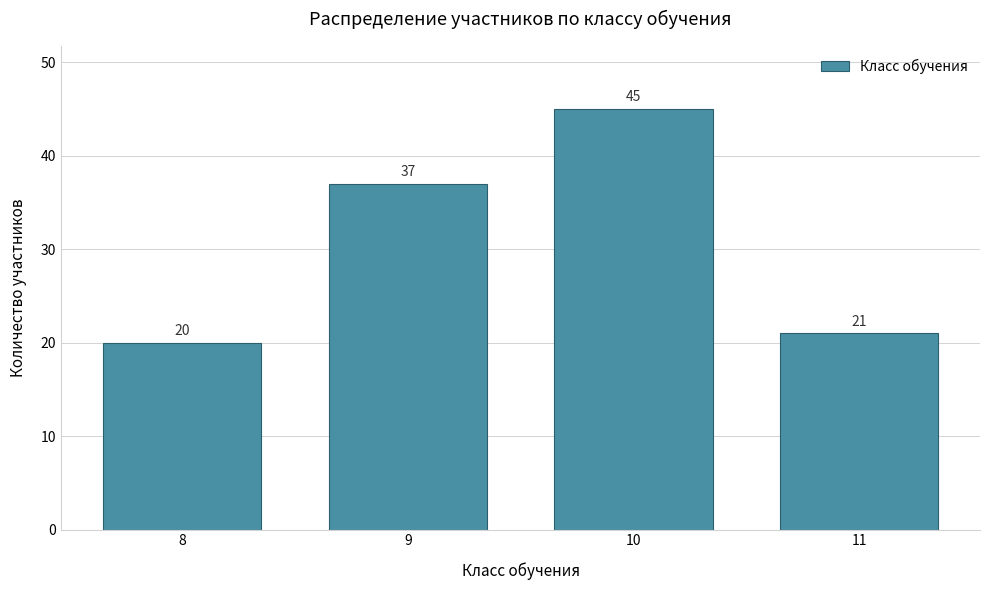

Reading right to left, extract all data points from this chart.

21	45	37	20